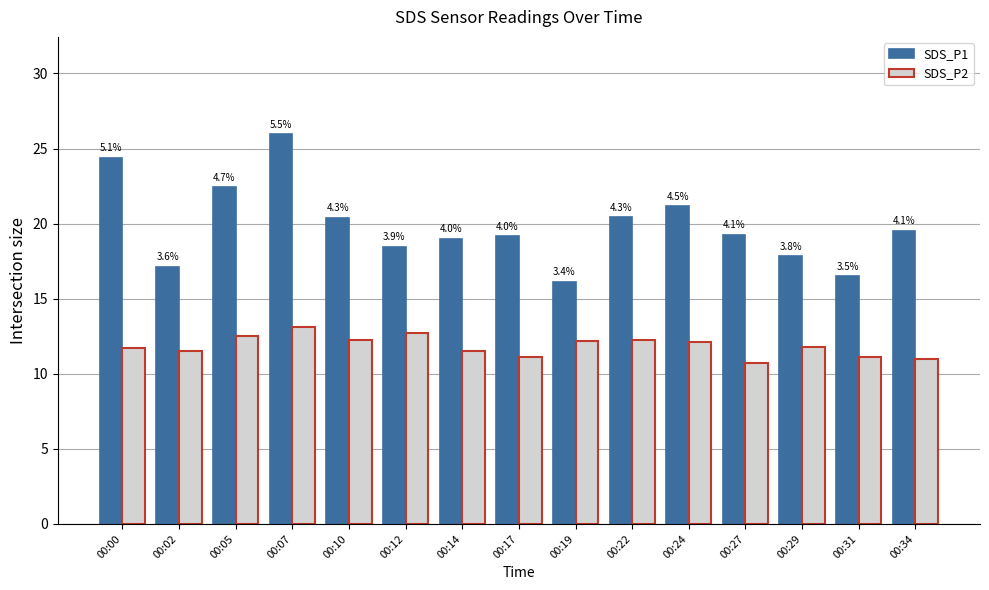

How many groups of bars are there?

15